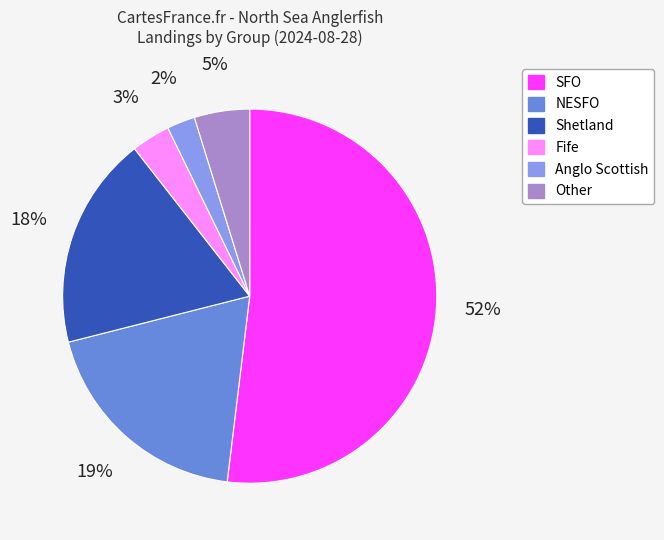

What is the majority slice?

SFO